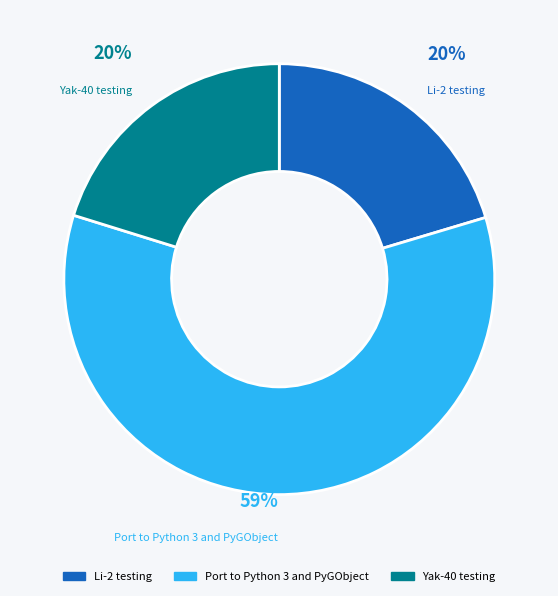

To the nearest percent, what is the difference between the largest and smallest slice percentages?

39%